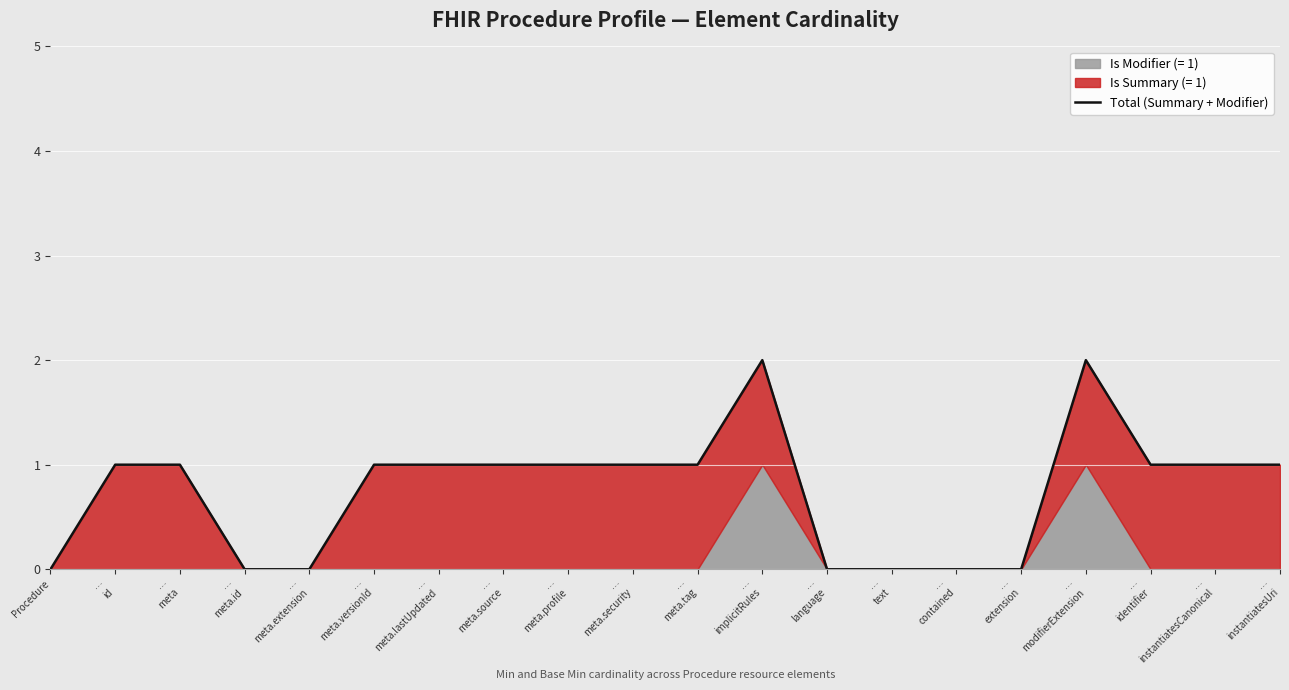

What is the sum of all values?

15